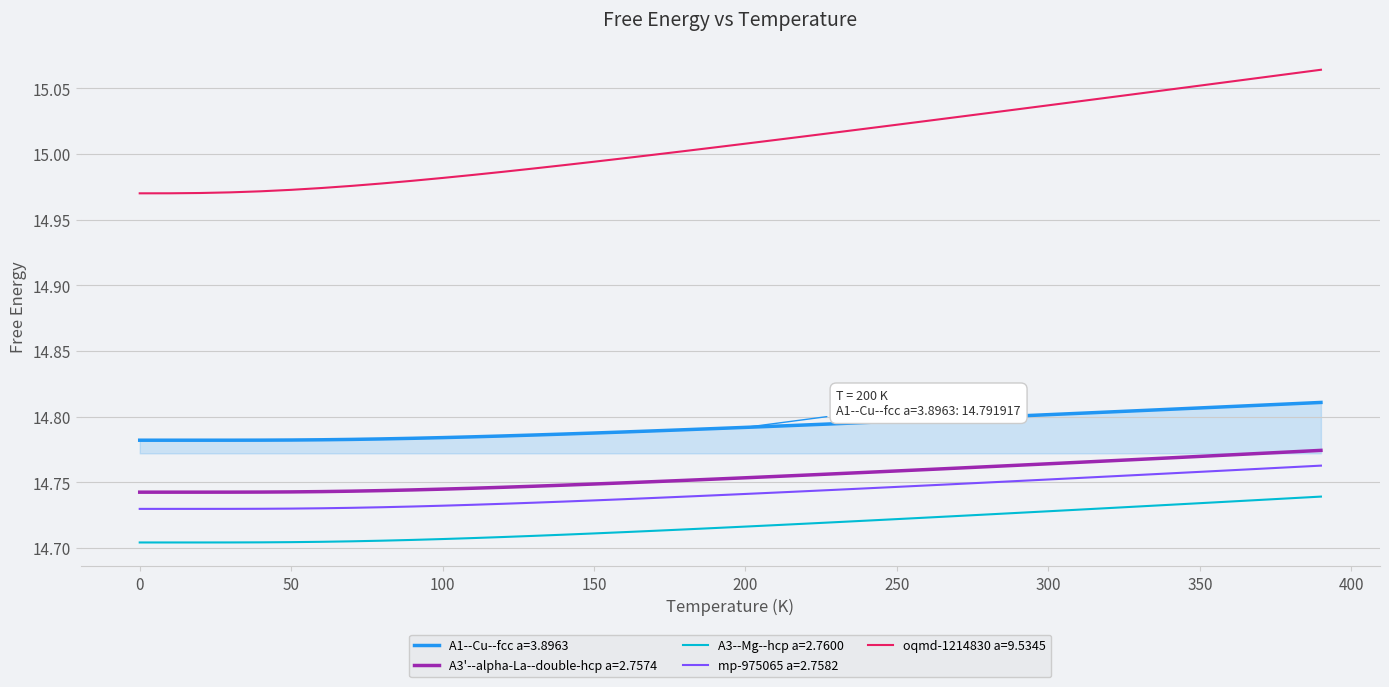

Which series has the largest total across all categories?

oqmd-1214830 a=9.5345